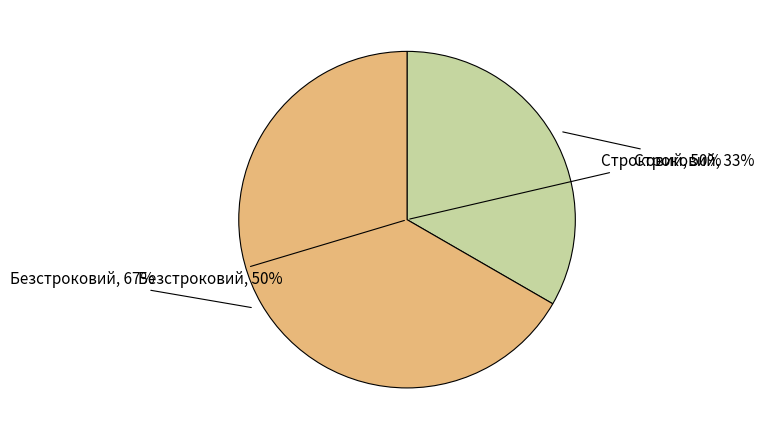

What percentage do Безстроковий and Строковий together represent?

100.0%